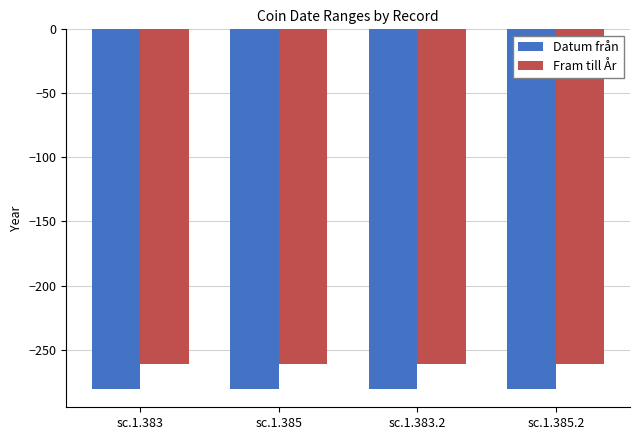

What is the label of the 1st bar from the left?

sc.1.383